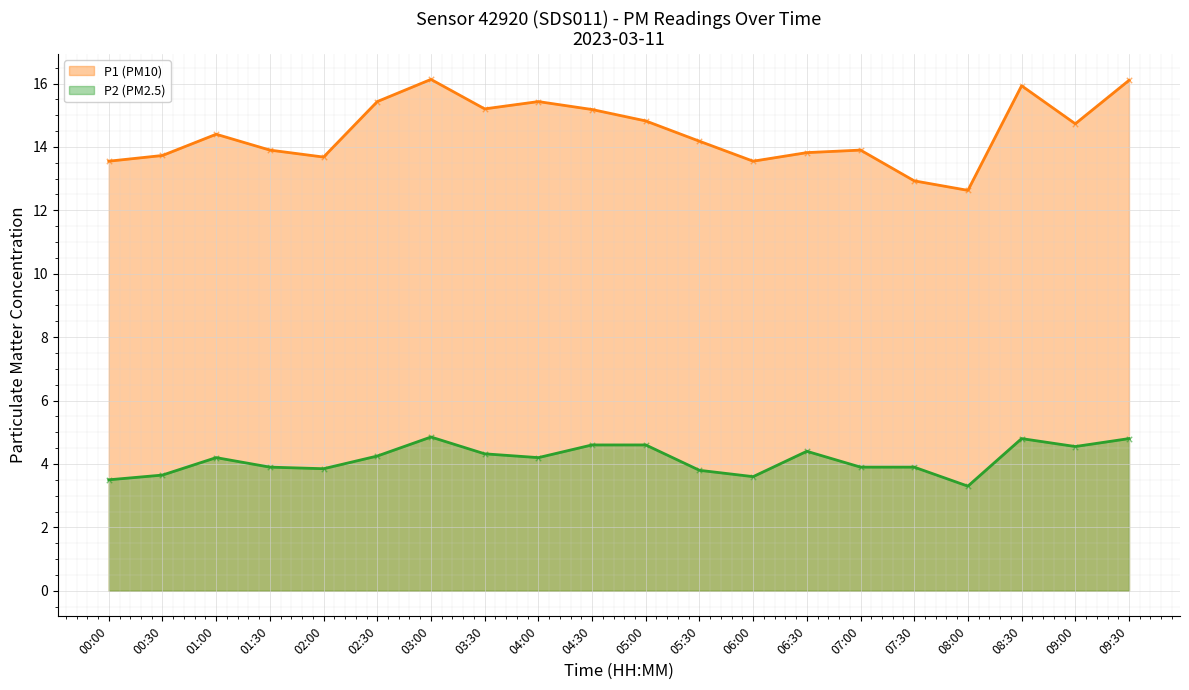

Which series contains the lowest Y value?

P2 (PM2.5)